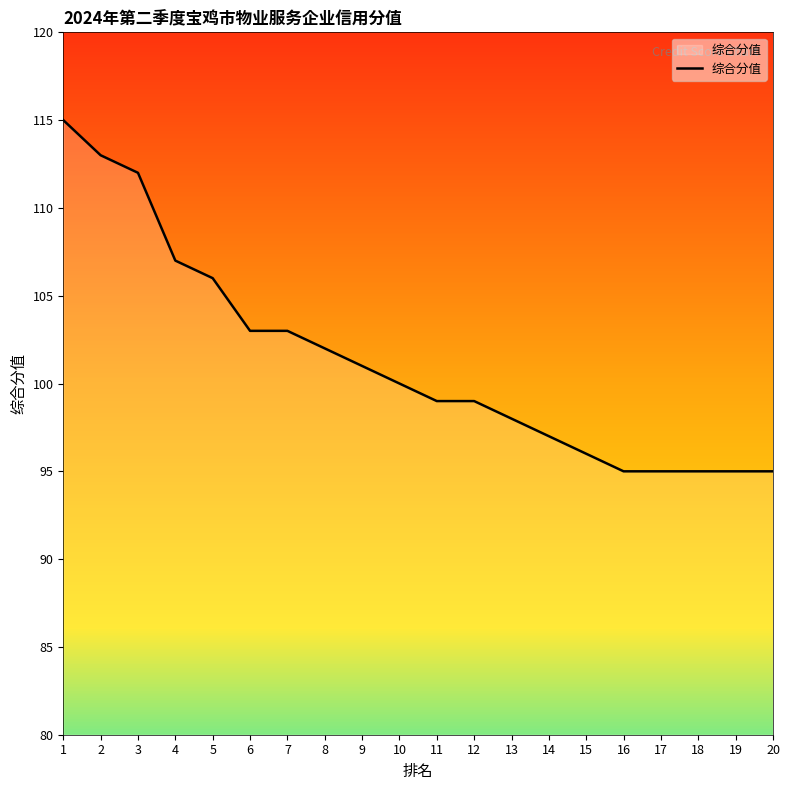

At which label is the value closest to 105?

5